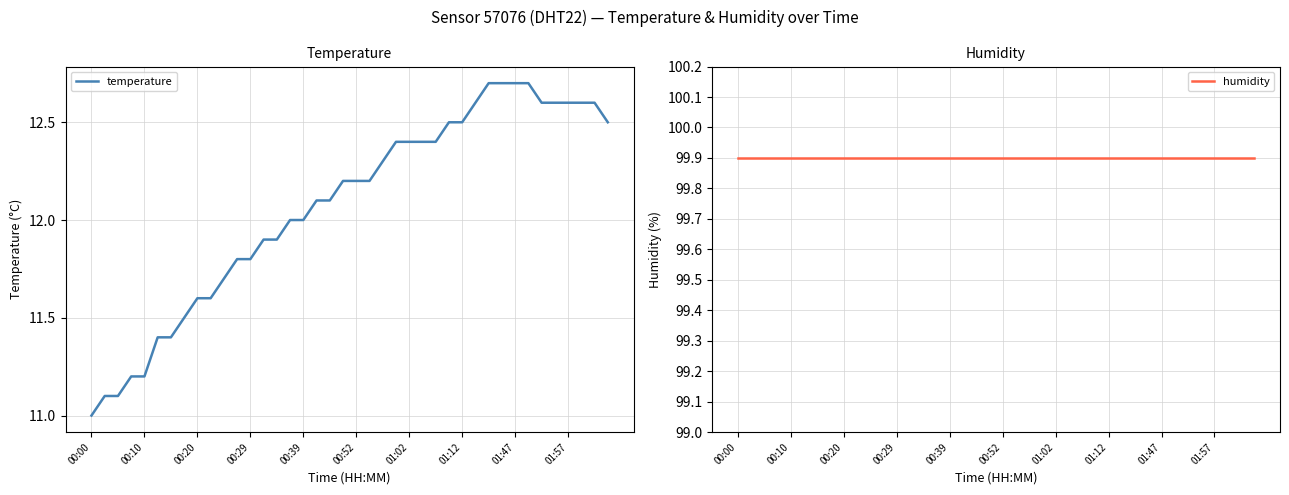

At which category is the sum across all series the highest?

30